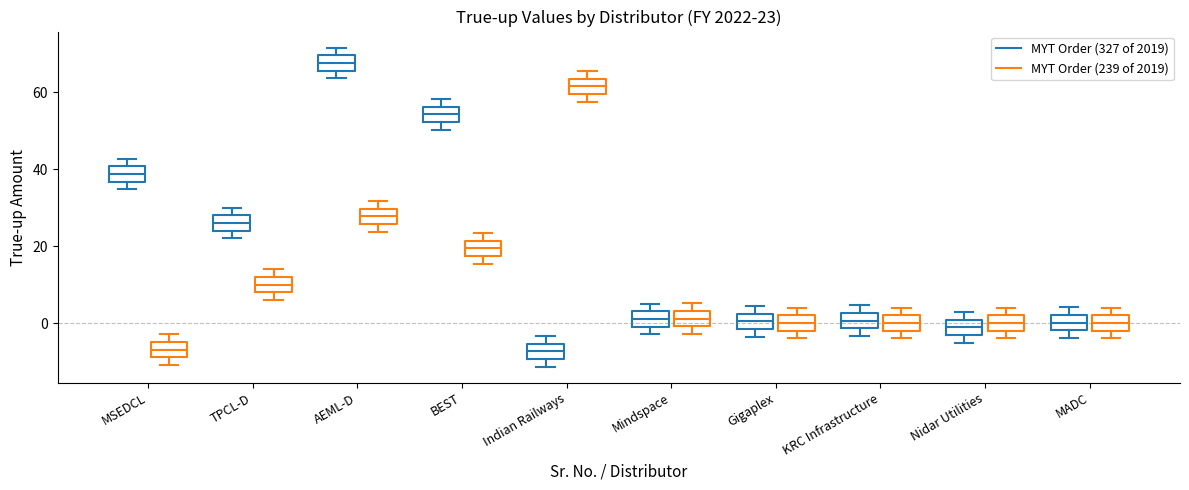

Which box's median line is the highest?

AEML-D (MYT Order (327 of 2019))